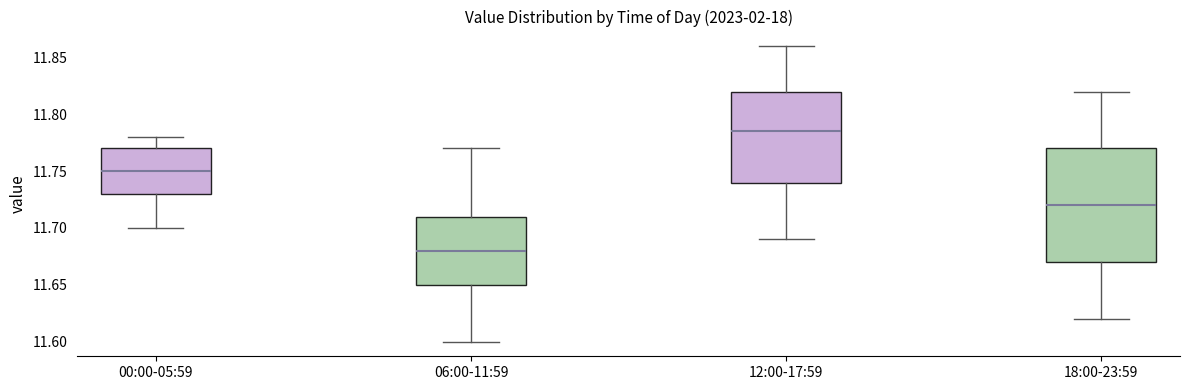

Reading left to right, transcribe this box plot: for each box, give where its median line is, the range the box spans, and where its two whiskers end, as read against the y-axis. The values are not printed on the chart, so give them approximately, as read against the axis.

00:00-05:59: median 11.750, box 11.730 to 11.770, whiskers 11.700 to 11.780
06:00-11:59: median 11.680, box 11.650 to 11.710, whiskers 11.600 to 11.770
12:00-17:59: median 11.785, box 11.740 to 11.820, whiskers 11.690 to 11.860
18:00-23:59: median 11.720, box 11.670 to 11.770, whiskers 11.620 to 11.820